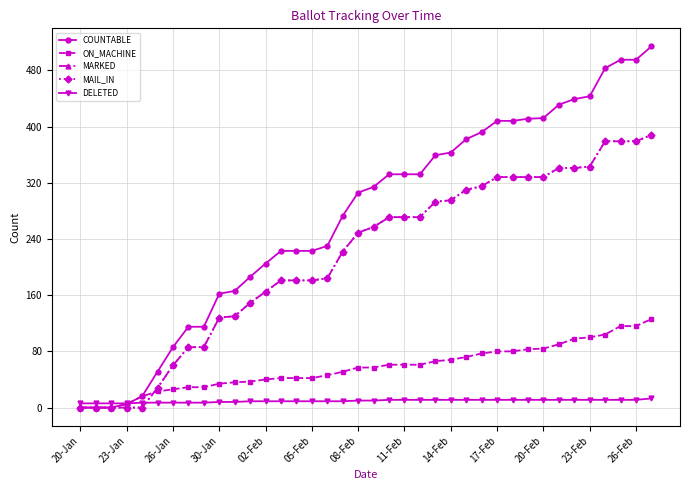

Reading left to right, list all the values displayed in this chart.

COUNTABLE: 0	0	0	5	16	51	86	115	115	162	166	186	205	223	223	223	230	273	306	314	332	332	332	359	363	382	392	408	408	411	412	431	439	443	483	495	495	514
ON_MACHINE: 0	0	0	5	16	23	26	29	29	34	36	37	40	42	42	42	46	51	57	57	61	61	61	66	68	72	77	80	80	83	84	90	98	100	104	116	116	126
MARKED: 0	0	0	0	0	28	60	86	86	128	130	149	165	181	181	181	184	222	249	257	271	271	271	293	295	310	315	328	328	328	328	341	341	343	379	379	379	388
MAIL_IN: 0	0	0	0	0	28	60	86	86	128	130	149	165	181	181	181	184	222	249	257	271	271	271	293	295	310	315	328	328	328	328	341	341	343	379	379	379	388
DELETED: 6	6	6	6	7	7	7	7	7	8	8	9	9	9	9	9	9	9	10	10	11	11	11	11	11	11	11	11	11	11	11	11	11	11	11	11	11	13